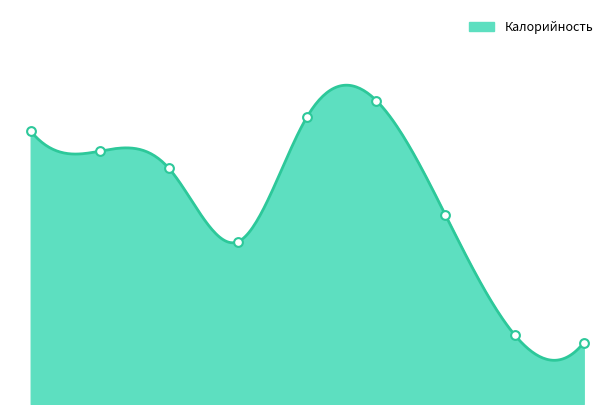

Approximately how many times larger is the value at Каша дружба compared to Бутерброд с сыром?

1.2